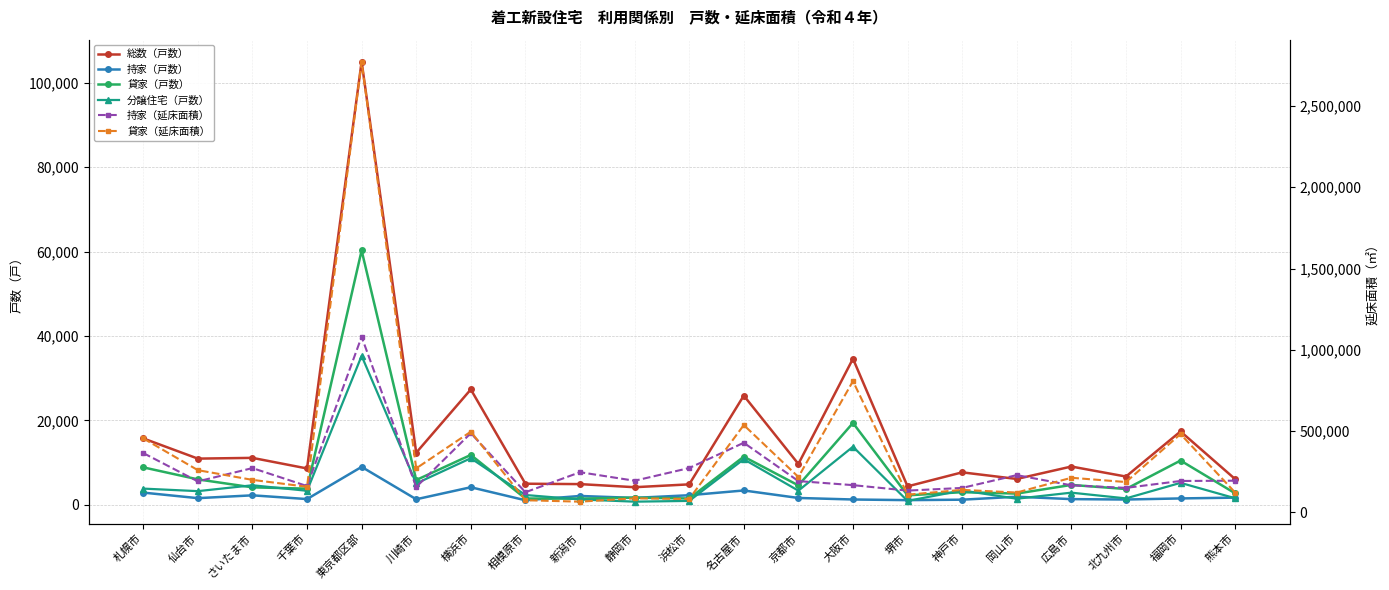

Where is 貸家（戸数） nearest to the value 30871?

大阪市